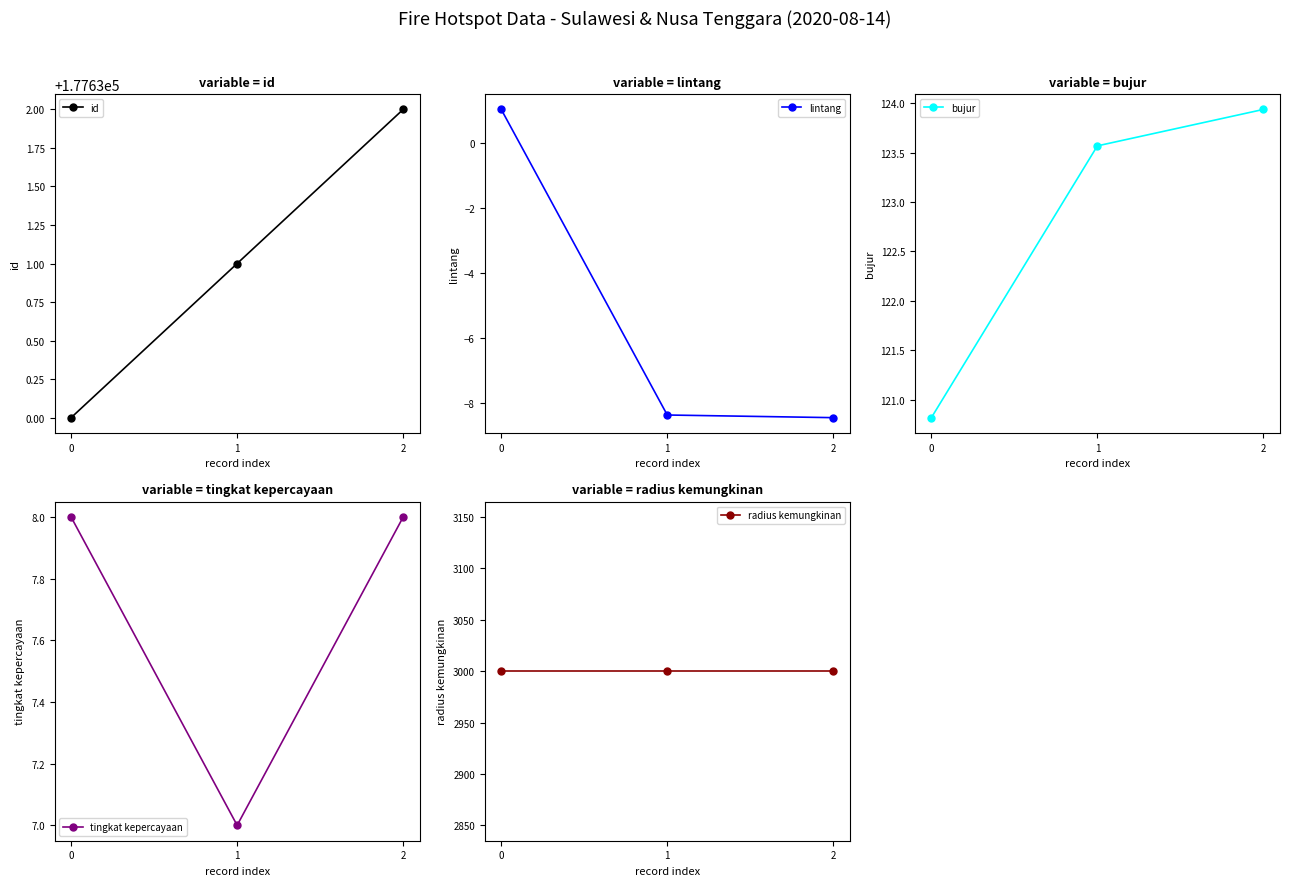

How many lines are shown in the chart?

5